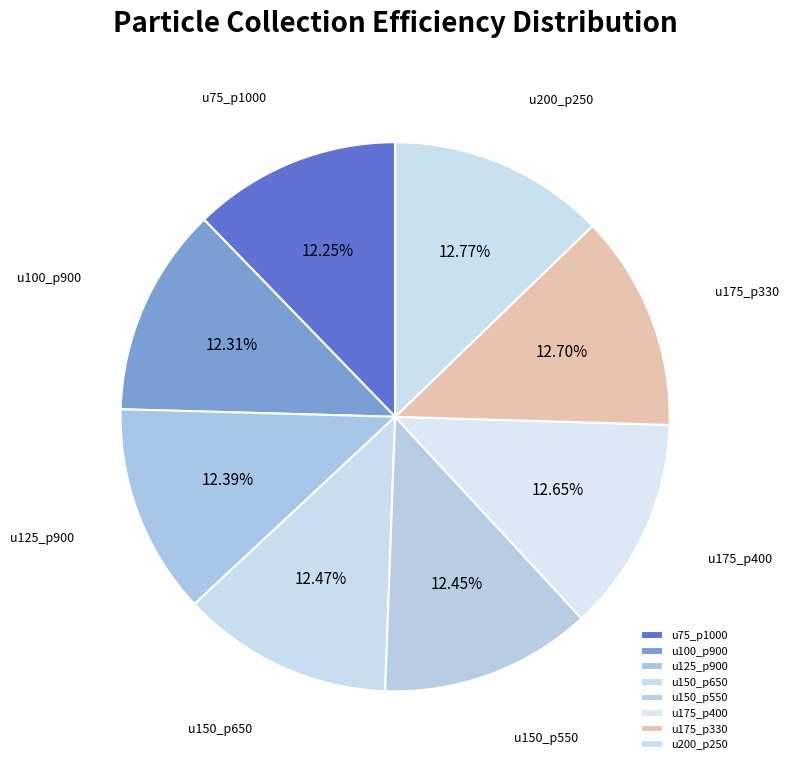

Does u150_p650 account for over 50% of the chart?

No